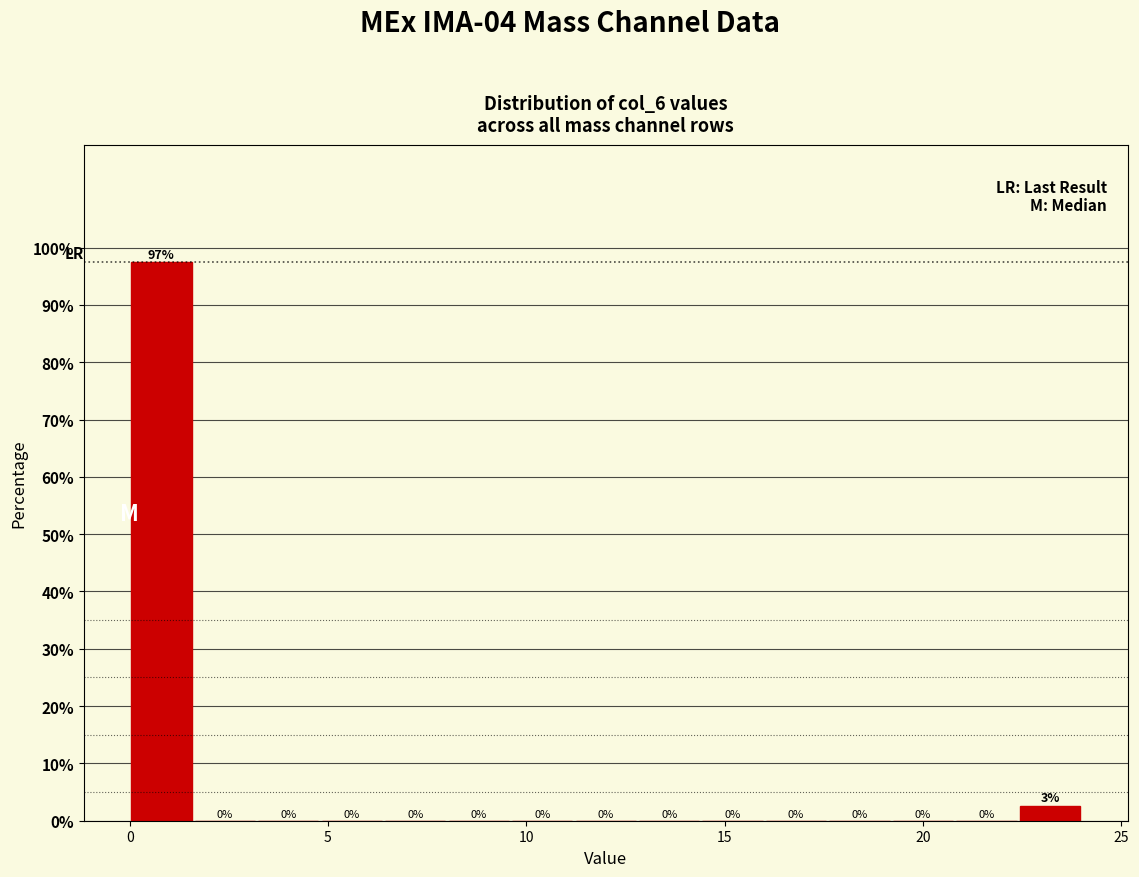

Read against the x-axis, roughly where is the centre of the tallest bar?

1.0